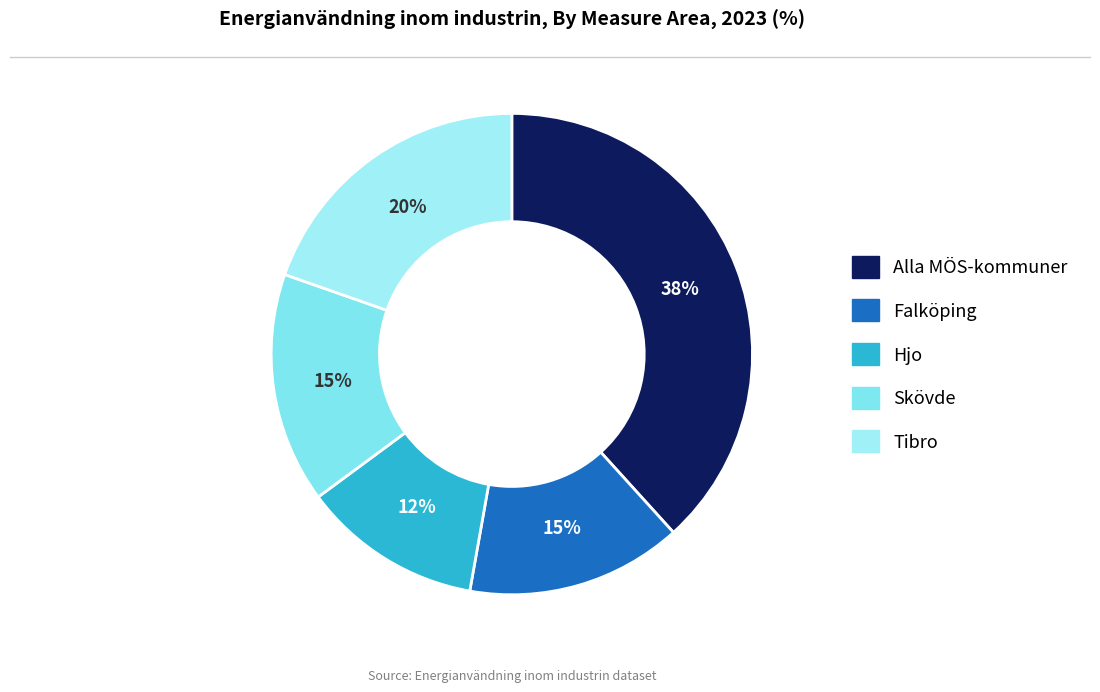

Do Hjo and Skövde together represent more than half of the pie?

No